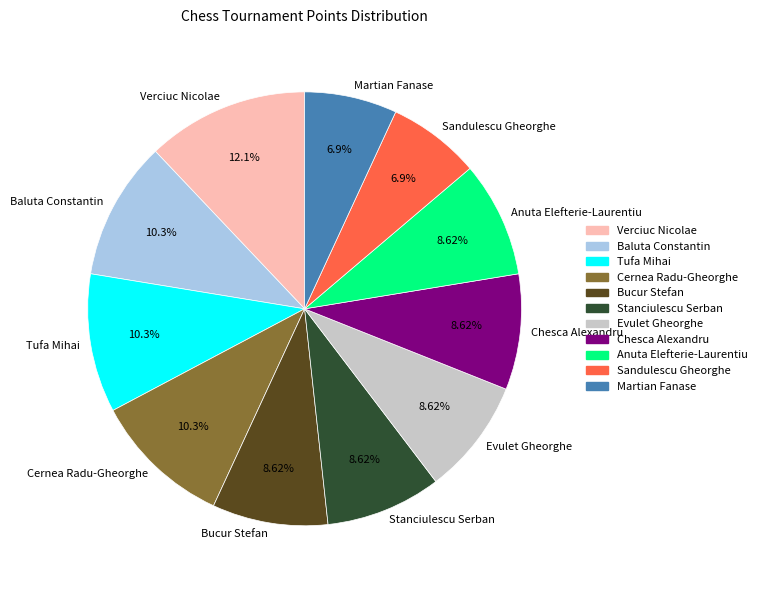

Approximately how many times larger is the value at Verciuc Nicolae compared to Stanciulescu Serban?

1.4